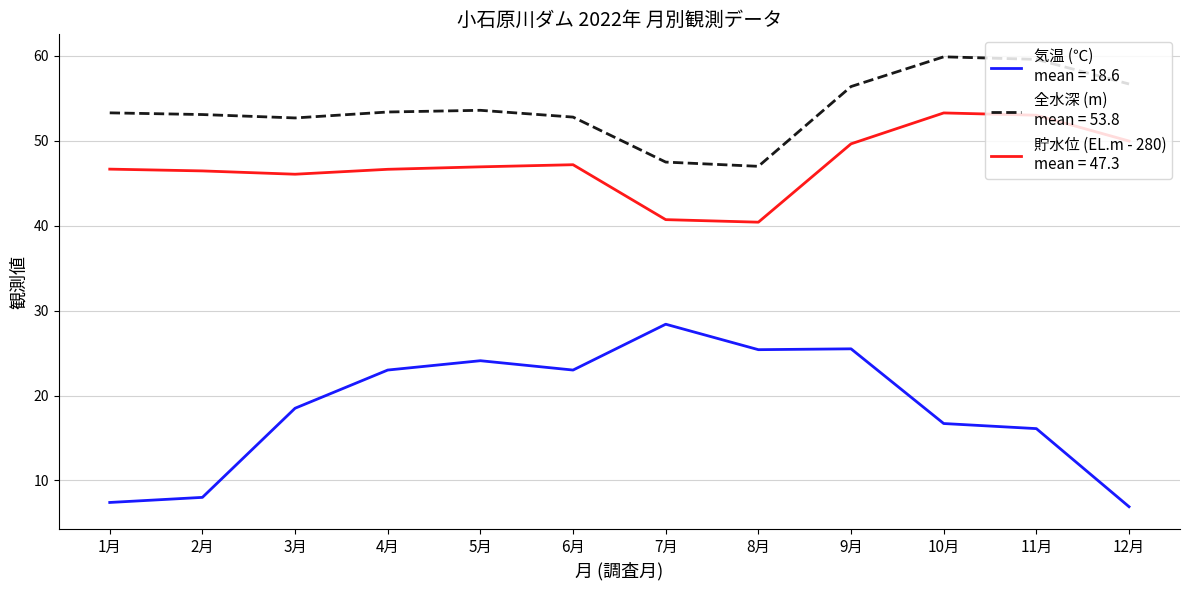

What is the greatest value displayed?

59.9